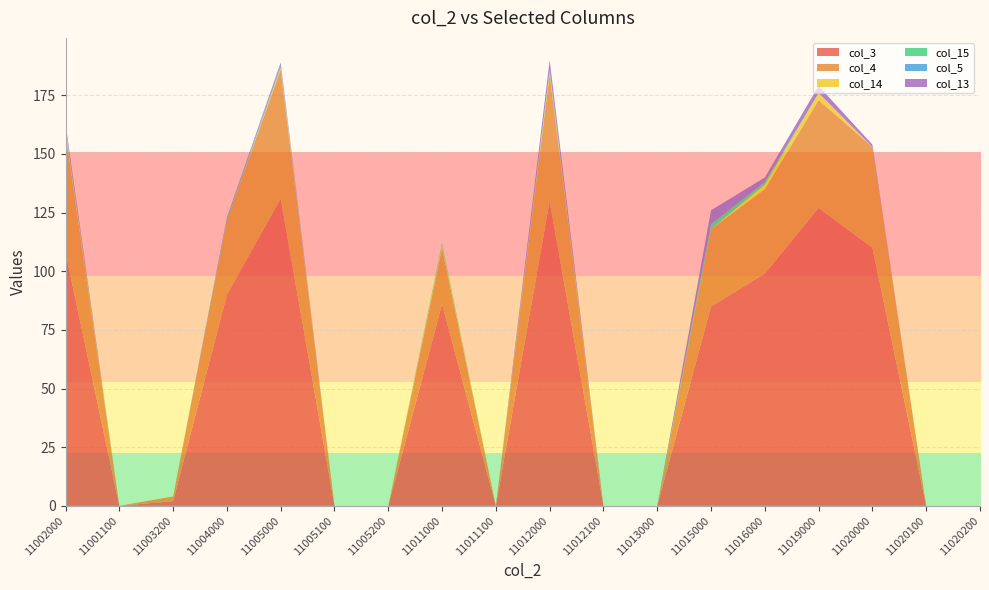

Reading left to right, list all the values displayed in this chart.

col_3: 11002000=108	11001100=0	11003200=2	11004000=90	11005000=131	11005100=0	11005200=0	11011000=86	11011100=0	11012000=130	11012100=0	11013000=0	11015000=85	11016000=99	11019000=127	11020000=110	11020100=0	11020200=0
col_4: 11002000=51	11001100=0	11003200=2	11004000=32	11005000=55	11005100=0	11005200=0	11011000=24	11011100=0	11012000=54	11012100=0	11013000=0	11015000=33	11016000=36	11019000=46	11020000=43	11020100=0	11020200=0
col_14: 11002000=1	11001100=0	11003200=0	11004000=0	11005000=1	11005100=0	11005200=0	11011000=1	11011100=0	11012000=1	11012100=0	11013000=0	11015000=0	11016000=2	11019000=3	11020000=0	11020100=0	11020200=0
col_15: 11002000=1	11001100=0	11003200=0	11004000=0	11005000=0	11005100=0	11005200=0	11011000=1	11011100=0	11012000=1	11012100=0	11013000=0	11015000=2	11016000=1	11019000=0	11020000=0	11020100=0	11020200=0
col_5: 11002000=0	11001100=0	11003200=0	11004000=1	11005000=1	11005100=0	11005200=0	11011000=0	11011100=0	11012000=0	11012100=0	11013000=0	11015000=0	11016000=0	11019000=0	11020000=0	11020100=0	11020200=0
col_13: 11002000=2	11001100=0	11003200=0	11004000=0	11005000=1	11005100=0	11005200=0	11011000=0	11011100=0	11012000=4	11012100=0	11013000=0	11015000=6	11016000=2	11019000=3	11020000=1	11020100=0	11020200=0